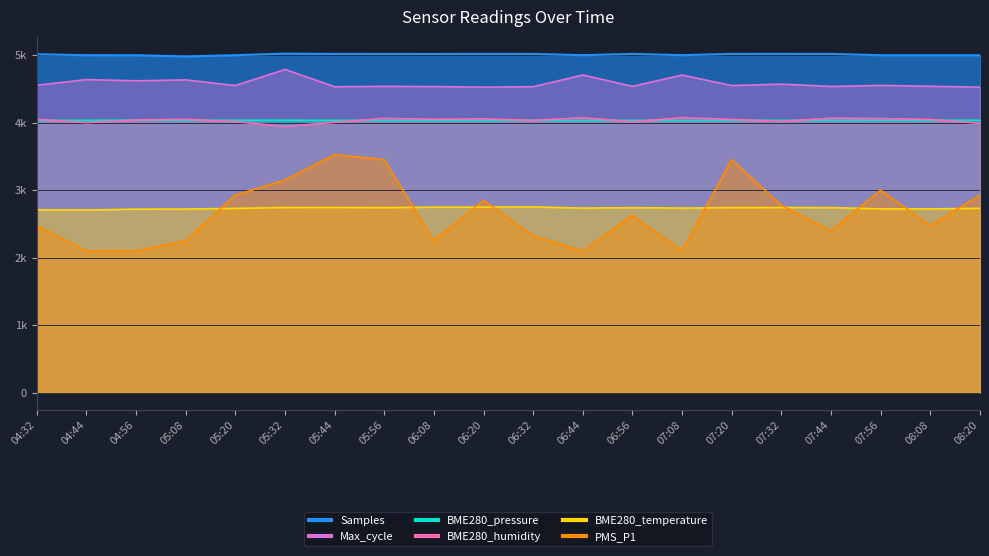

The PMS_P1 series shows 983.8 at 05:32. True or false?

False